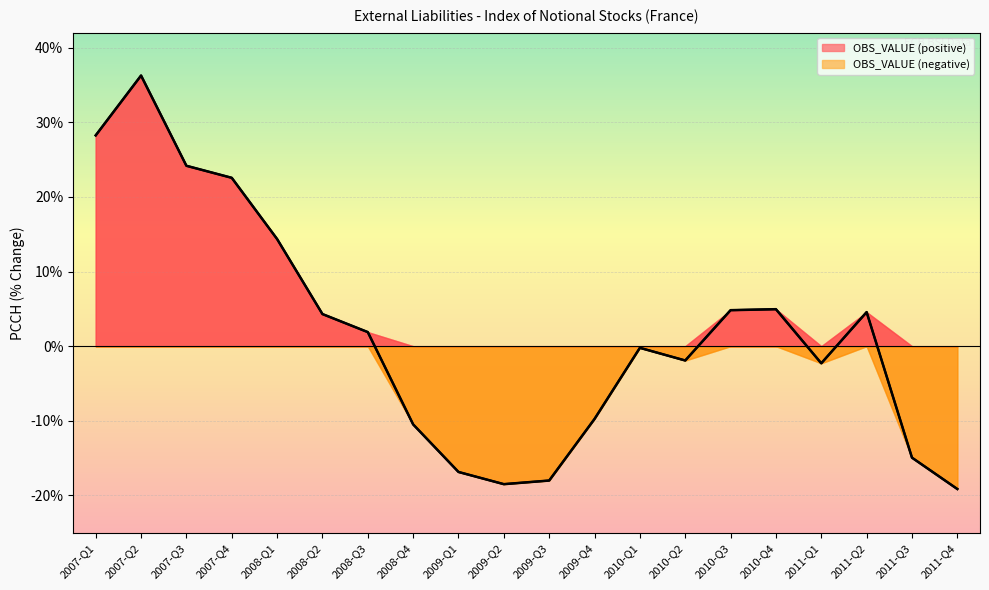

True or false: the data has more than 2 interior local peaks.

True